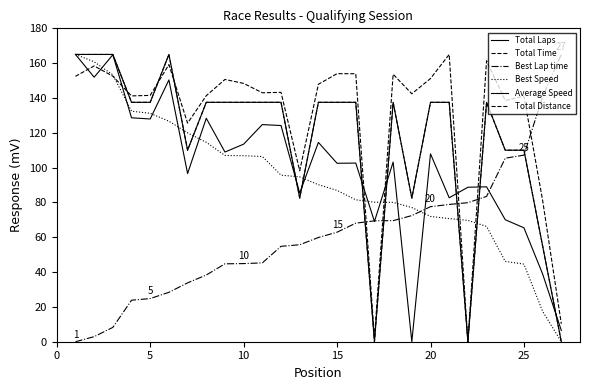

How many intersections are there between Total Time and Total Laps?

3